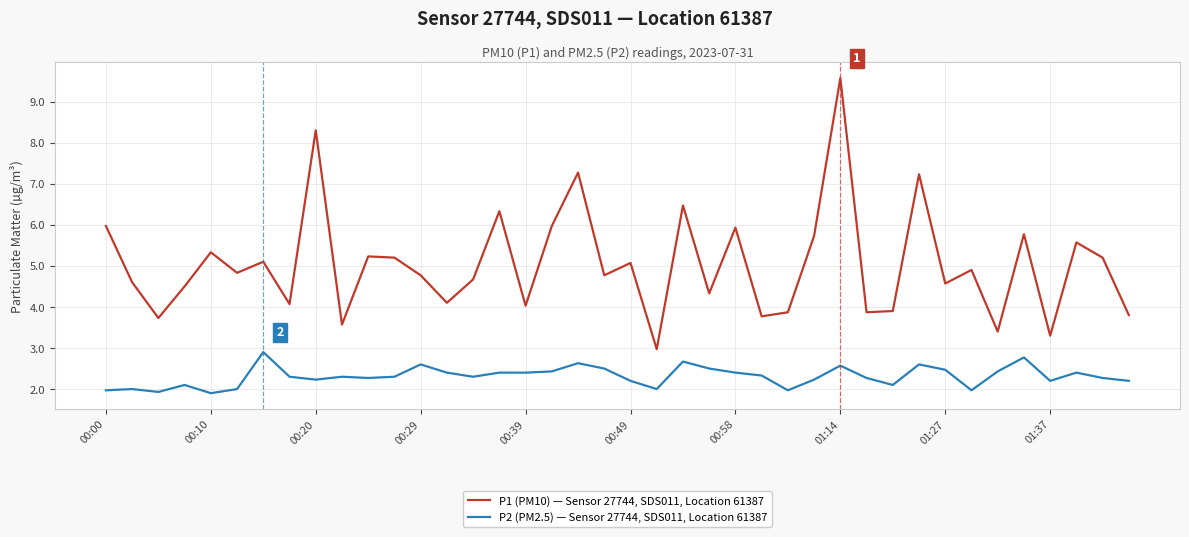

Which series has the largest range (max minus min)?

P1 (PM10) — Sensor 27744, SDS011, Location 61387